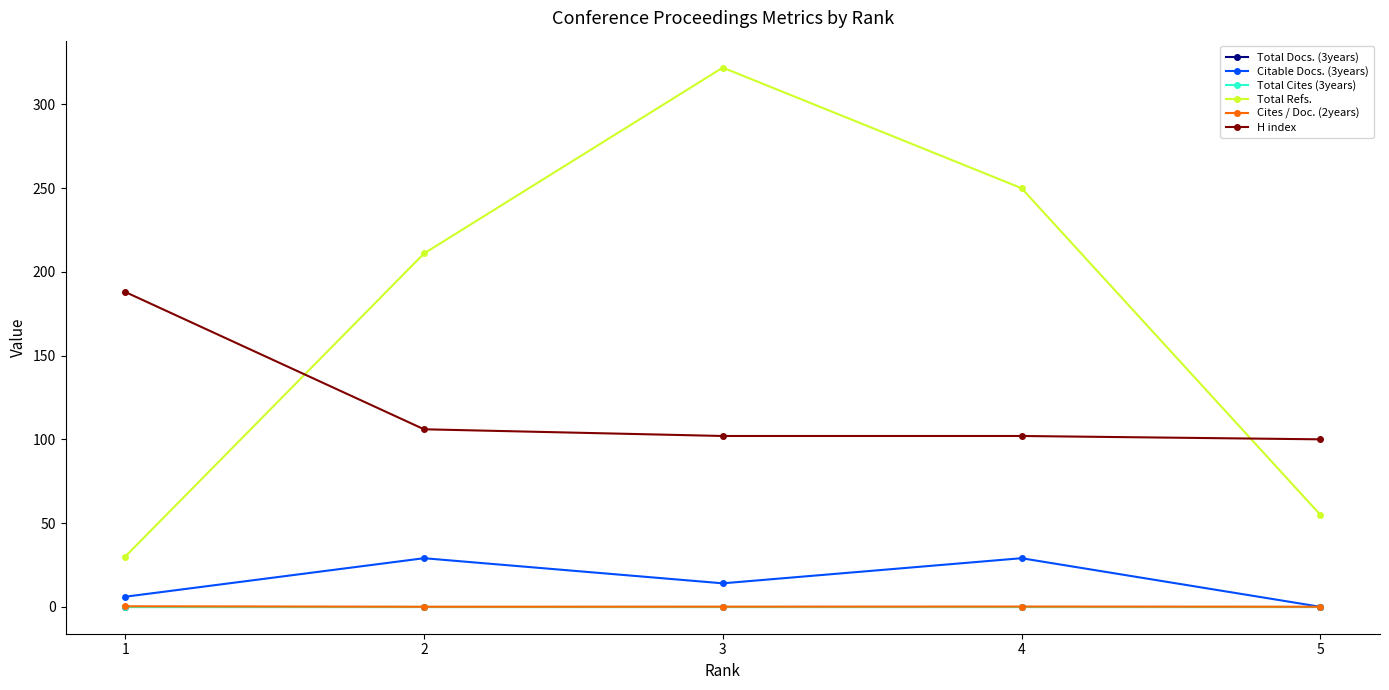

Does the chart have visible grid lines?

No